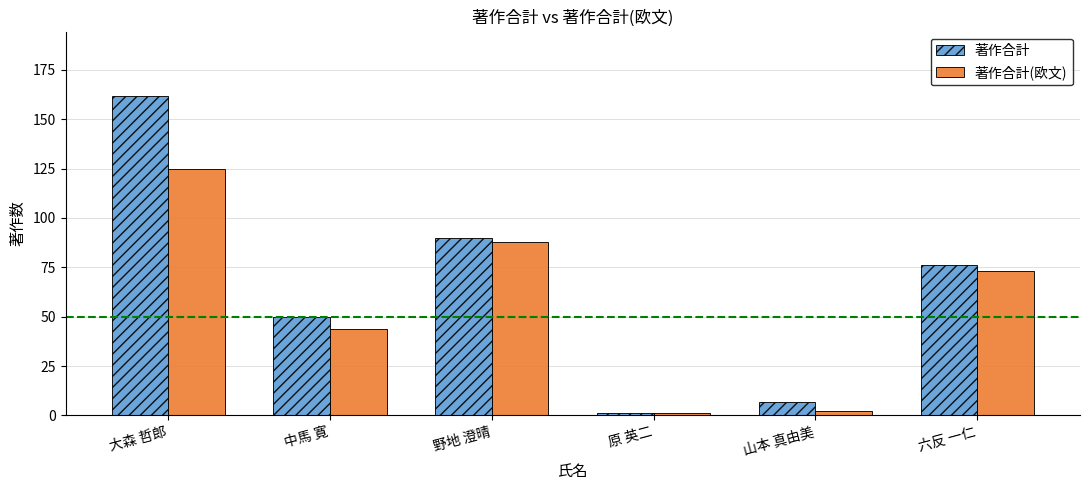

Rank the series by their average value, from highest to lowest.

著作合計, 著作合計(欧文)